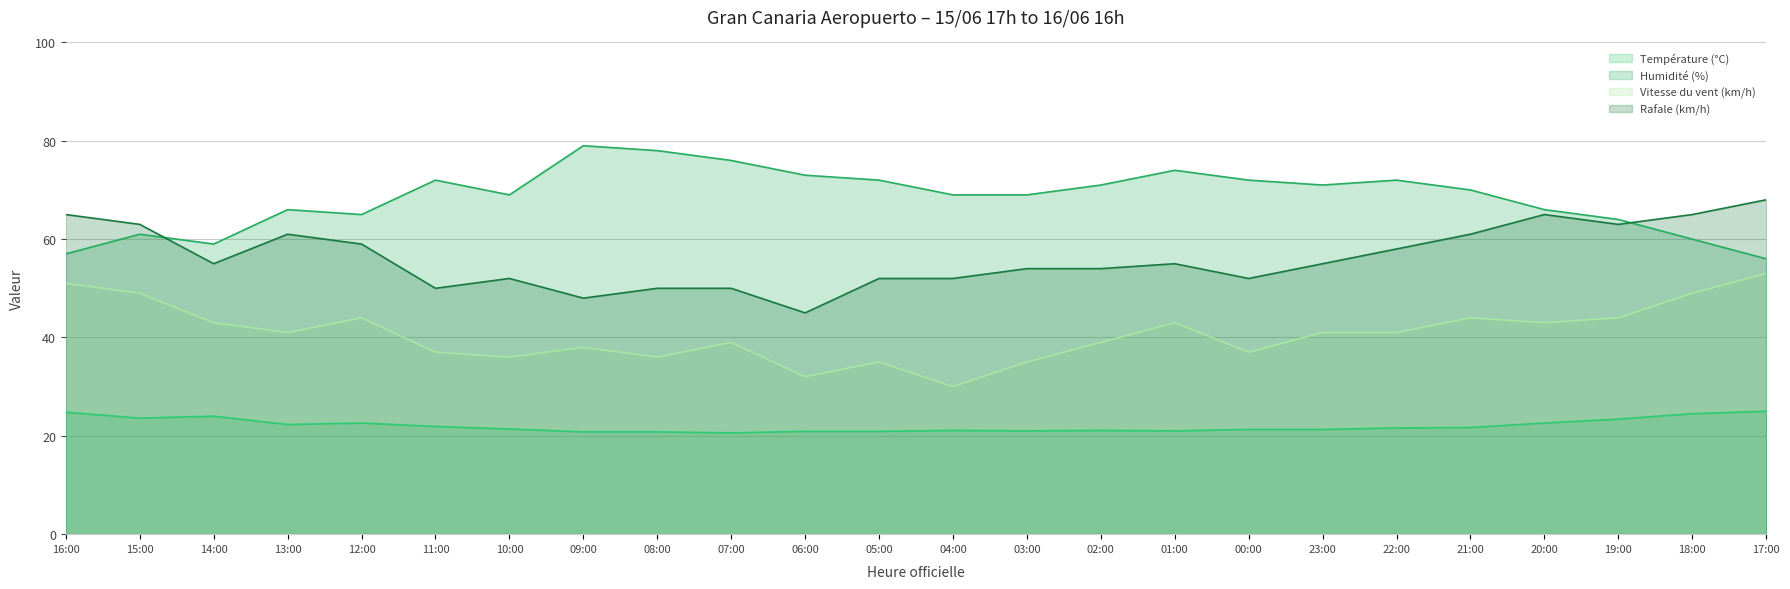

What are all the series names shown in the legend?

Température (°C) (line), Humidité (%) (line), Vitesse du vent (km/h) (line), Rafale (km/h) (line)